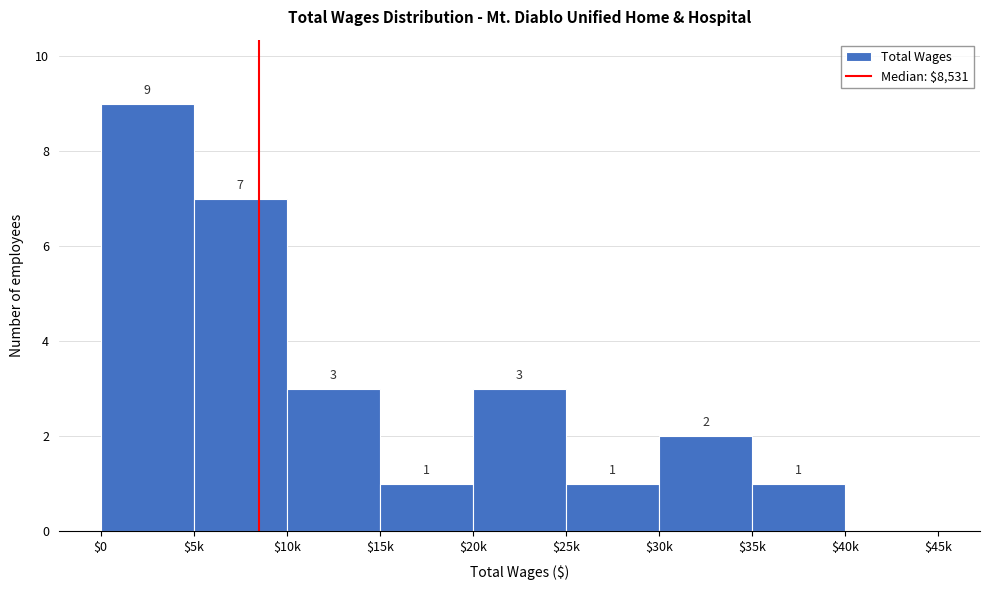

What is the maximum value shown in the chart?

9